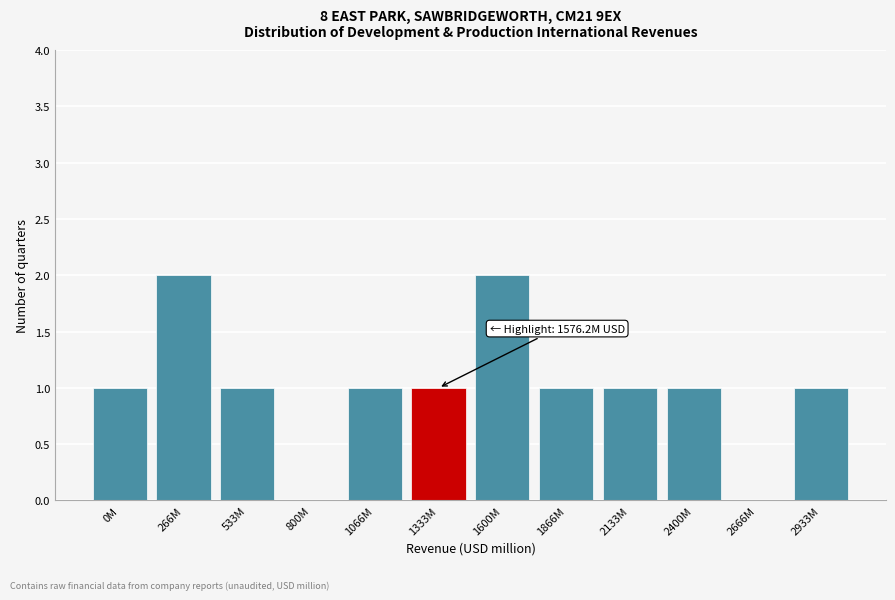

Reading right to left, transcribe all the data shown in this chart.

2933M=1	2666M=0	2400M=1	2133M=1	1866M=1	1600M=2	1333M=1	1066M=1	800M=0	533M=1	266M=2	0M=1